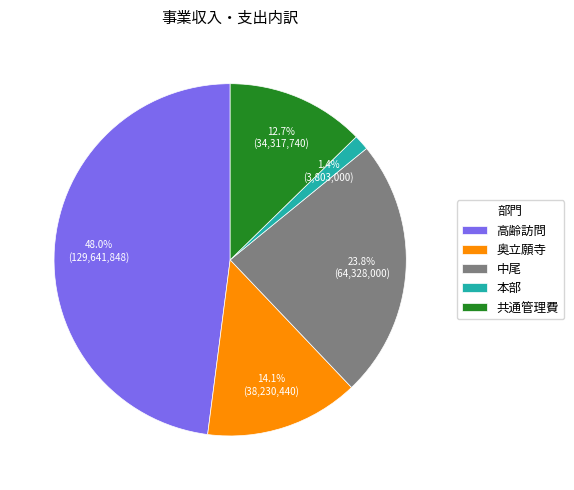

To the nearest percent, what is the difference between the 本部 and 奥立願寺 slice percentages?

13%